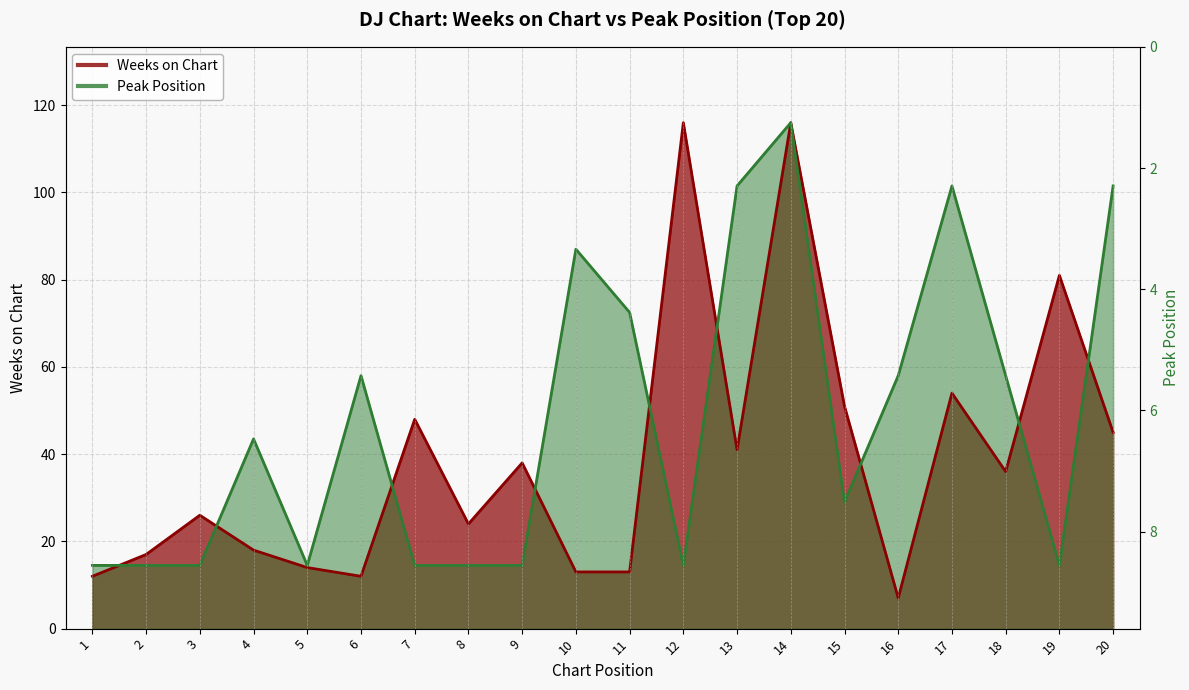

How many lines are shown in the chart?

2